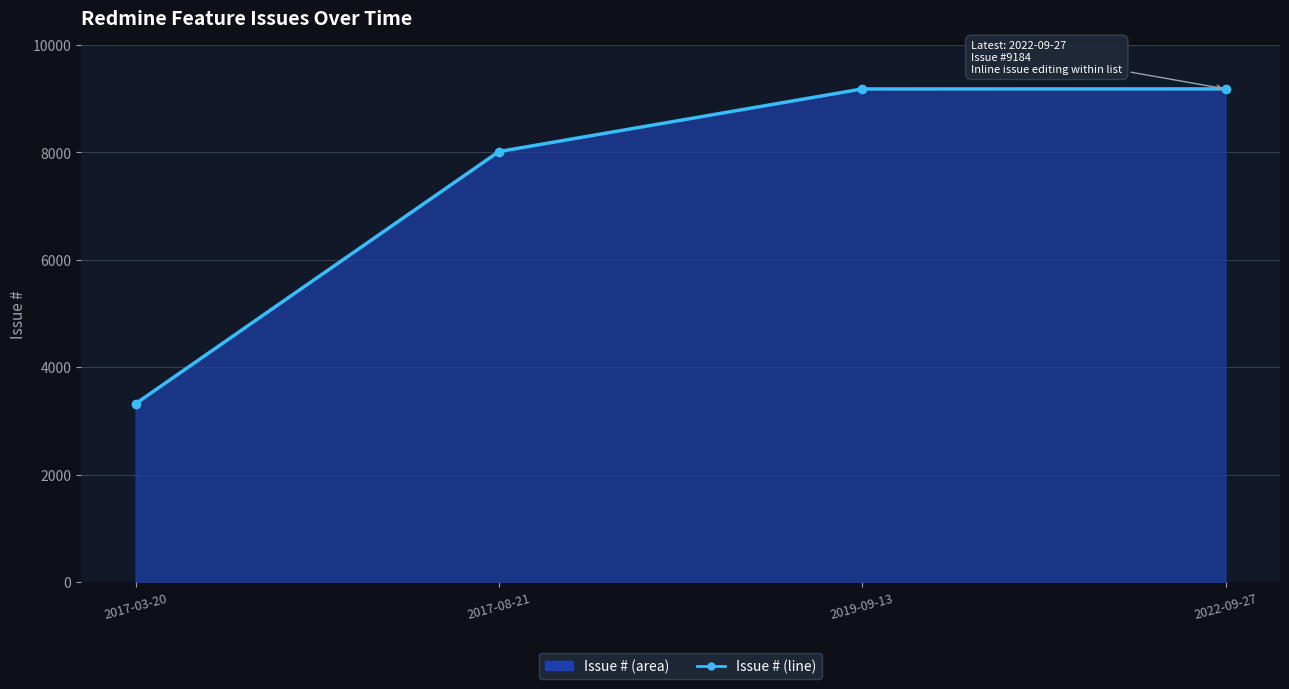

How many categories are shown in the chart?

4